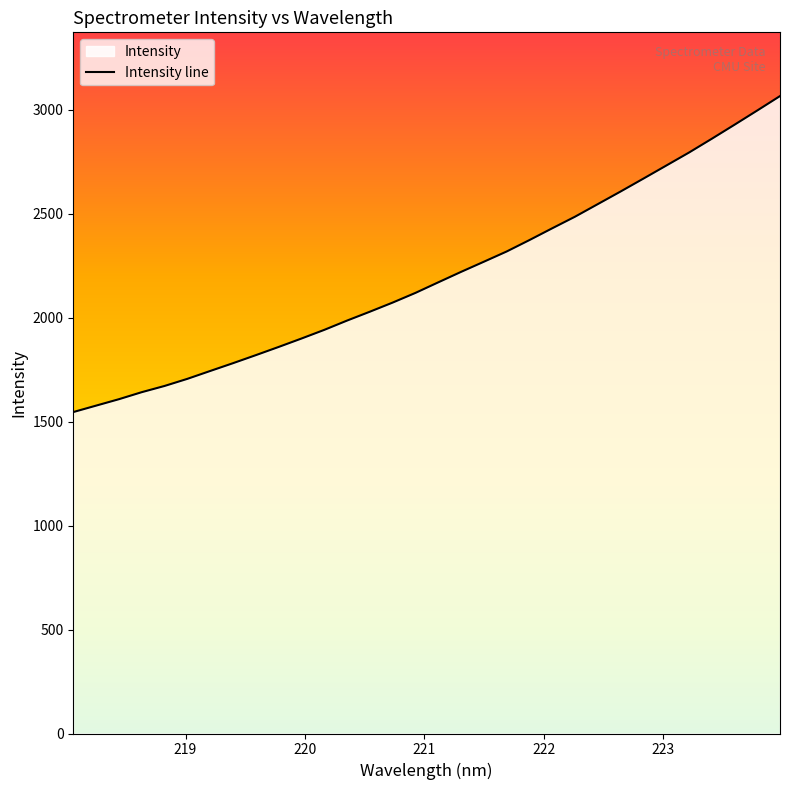

List the labels in order of value, largest first.

223.9802, 223.7895, 223.5987, 223.408, 223.2172, 223.0264, 222.8355, 222.6447, 222.4538, 222.263, 222.0721, 221.8812, 221.6902, 221.4993, 221.3083, 221.1174, 220.9264, 220.7354, 220.5444, 220.3533, 220.1623, 219.9712, 219.7801, 219.589, 219.3979, 219.2067, 219.0156, 218.8244, 218.6332, 218.442, 218.2508, 218.0596